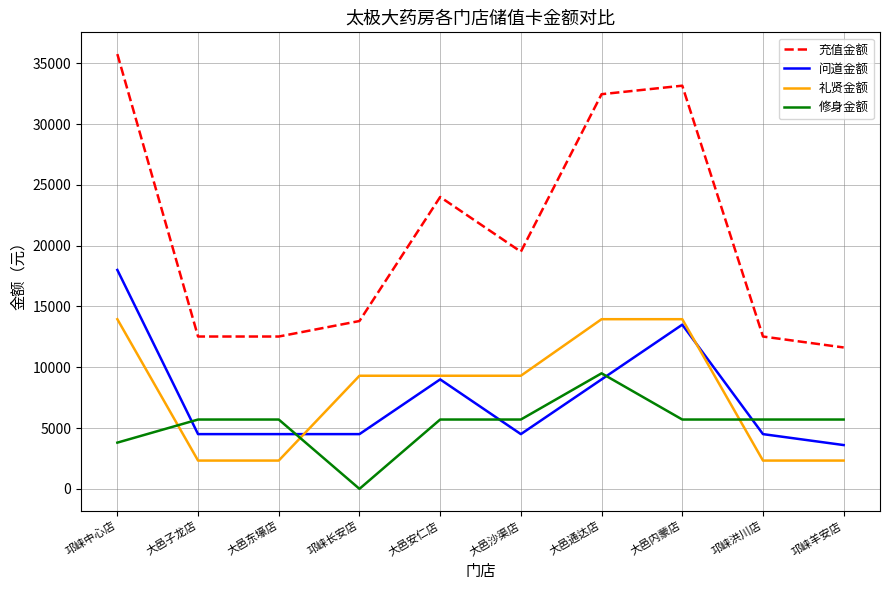

Count the number of data series in this chart.

4